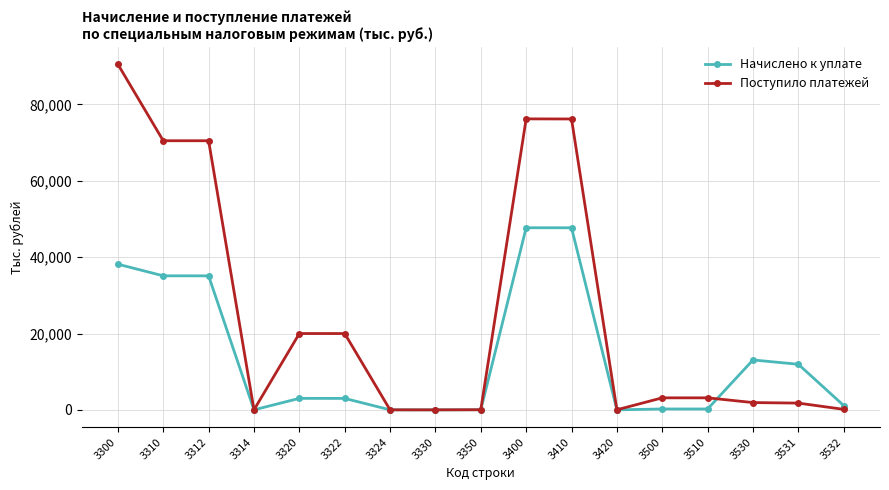

After their last crossing, which series has the higher values: Поступило платежей or Начислено к уплате?

Начислено к уплате